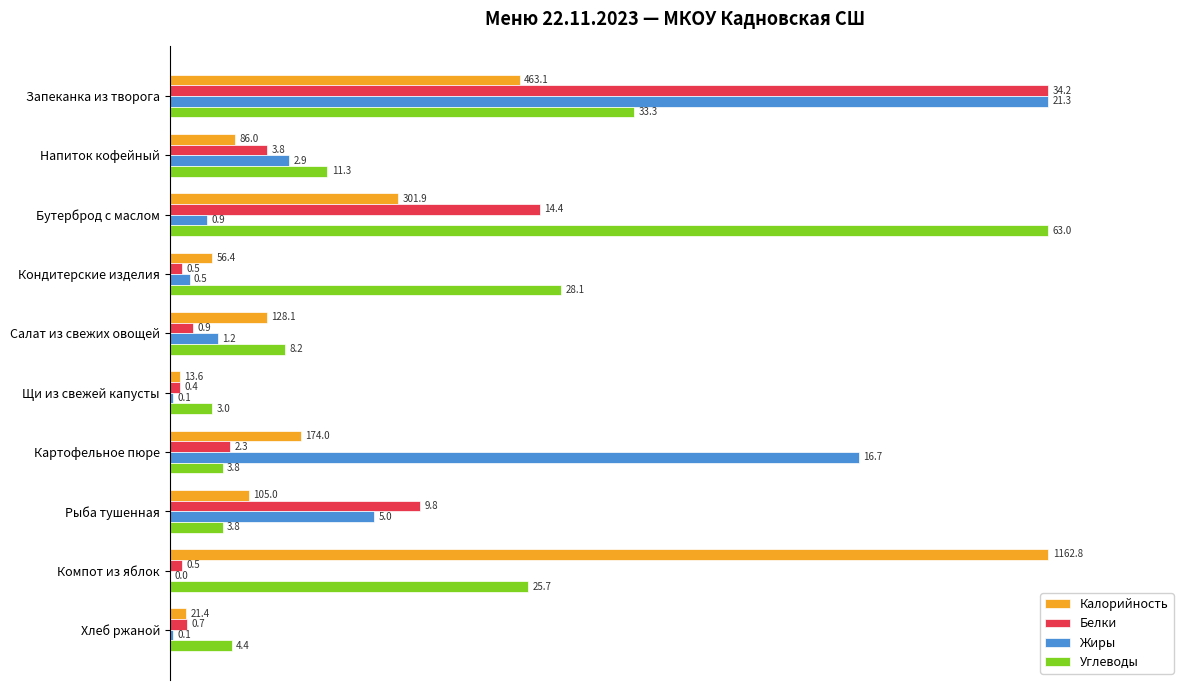

What are all the series names shown in the legend?

Калорийность, Белки, Жиры, Углеводы